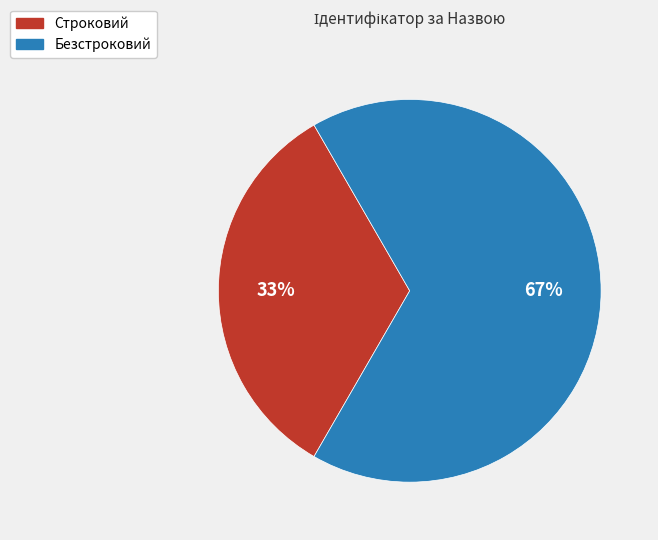

The Строковий slice represents 43% of the pie. True or false?

False